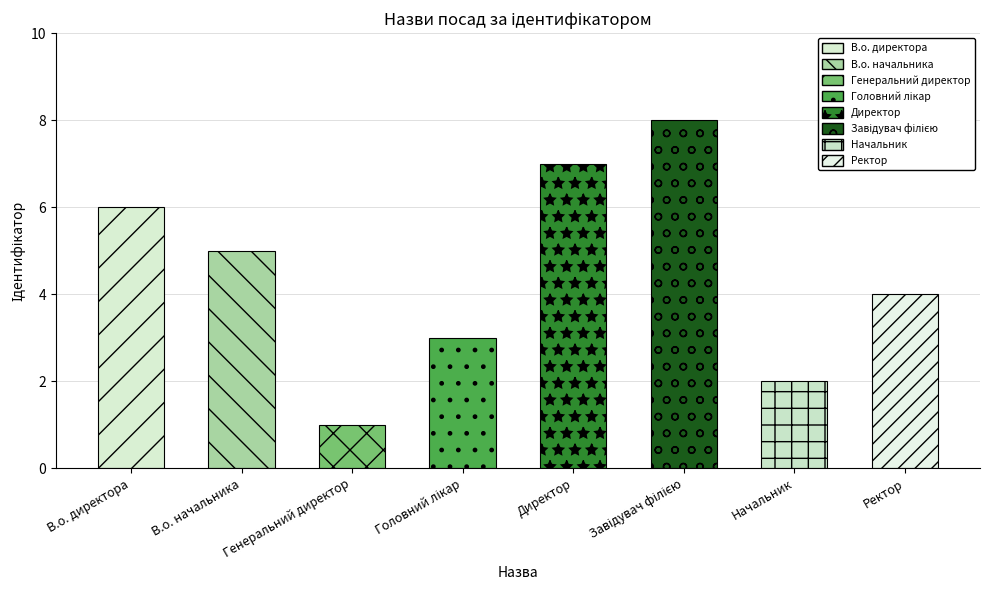

What is the label of the 4th bar from the left?

Головний лікар